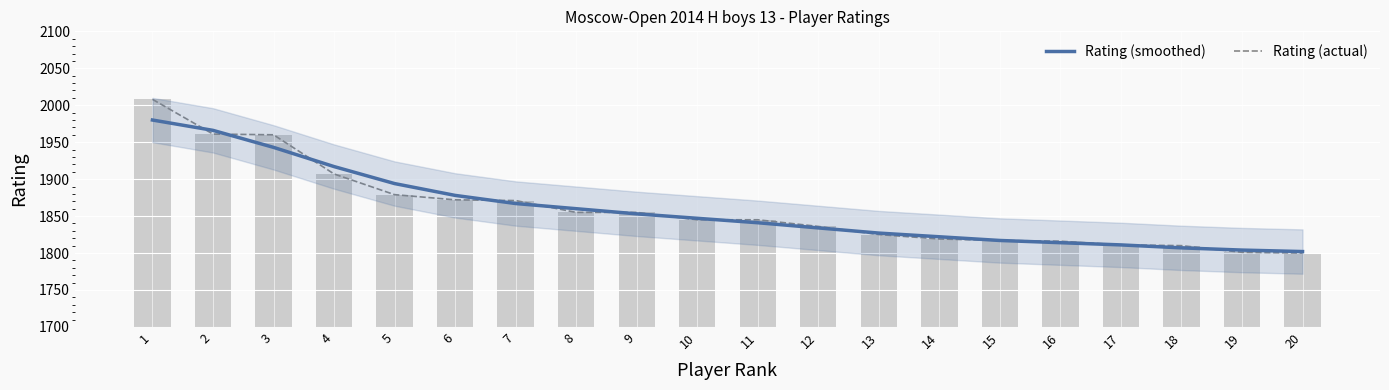

What is the minimum value for Rating (actual)?

1800